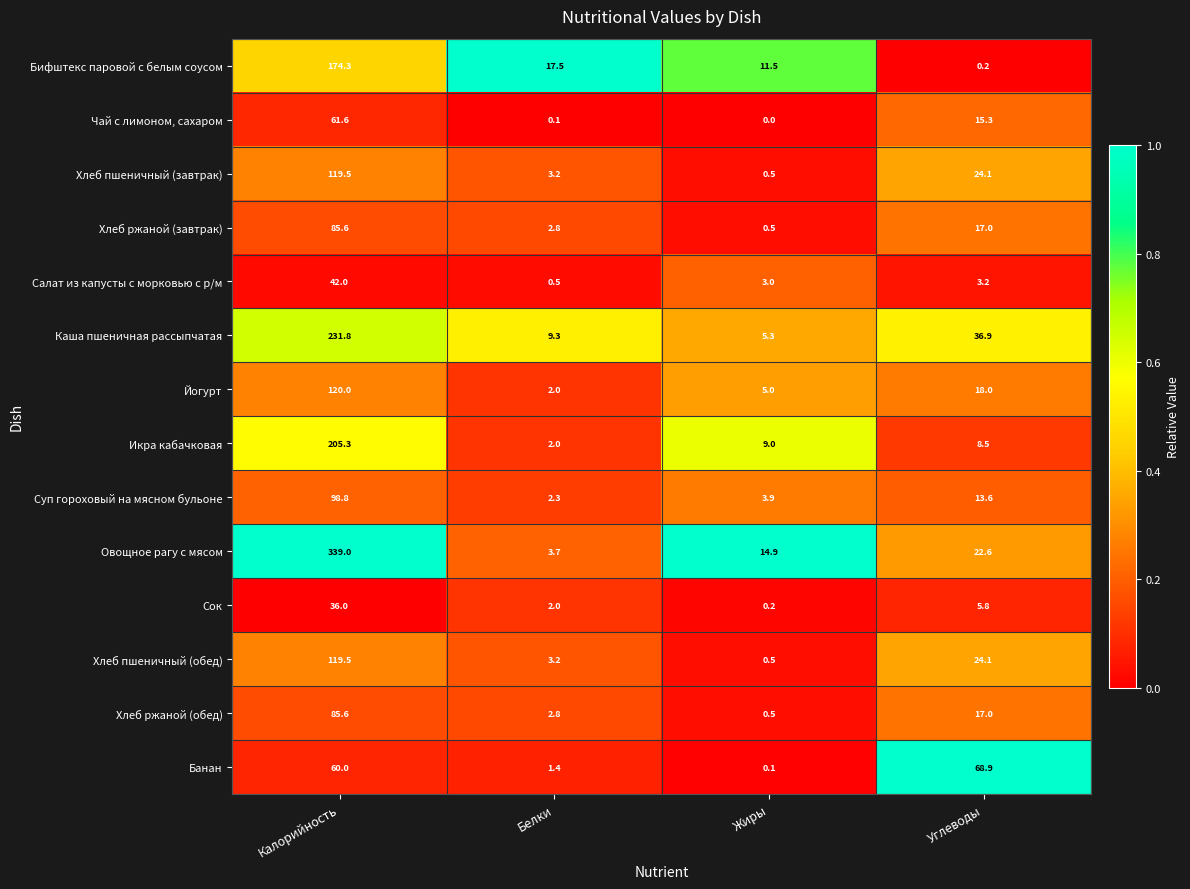

What is the difference between the highest and lowest values at Жиры?

14.9